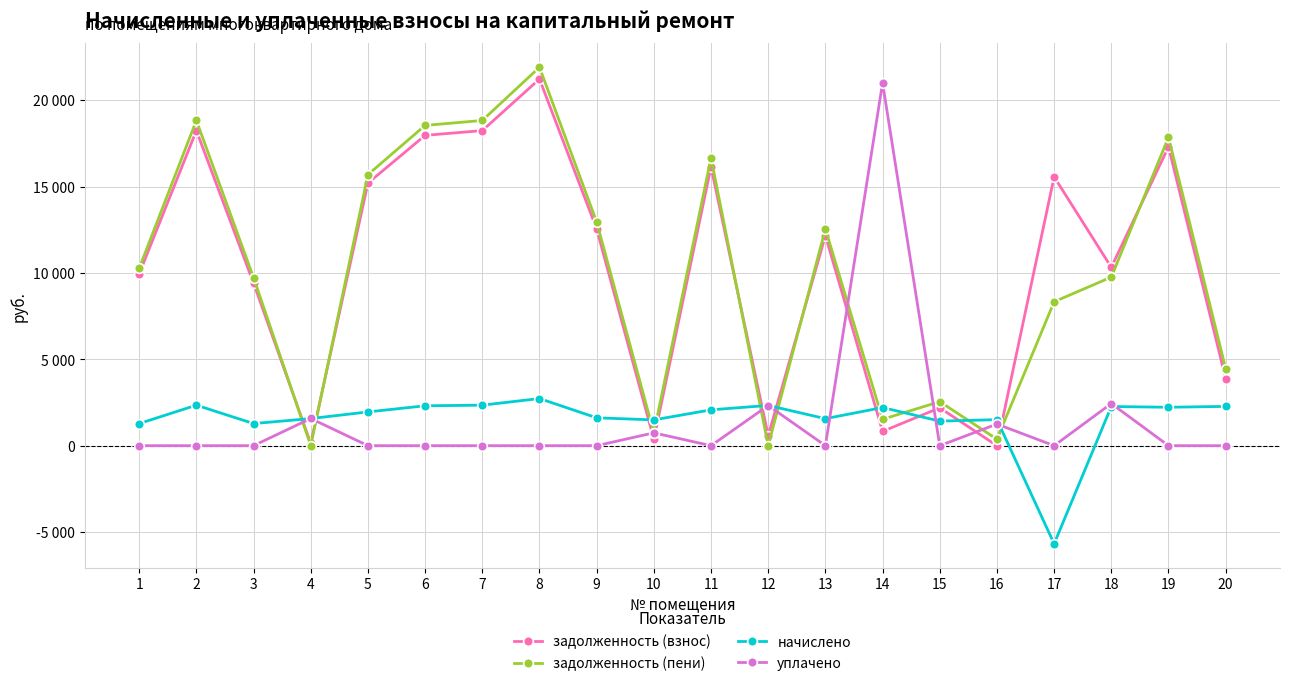

At 17, list the series in order from smallest to largest.

начислено, уплачено, задолженность (пени), задолженность (взнос)